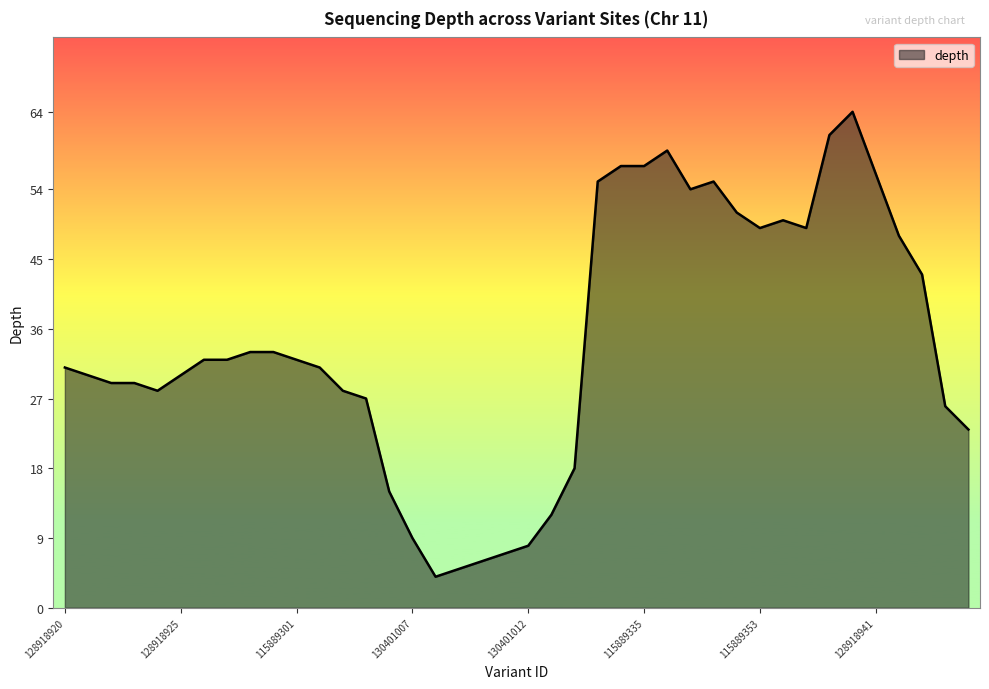

What is the difference between the maximum and minimum values?

60